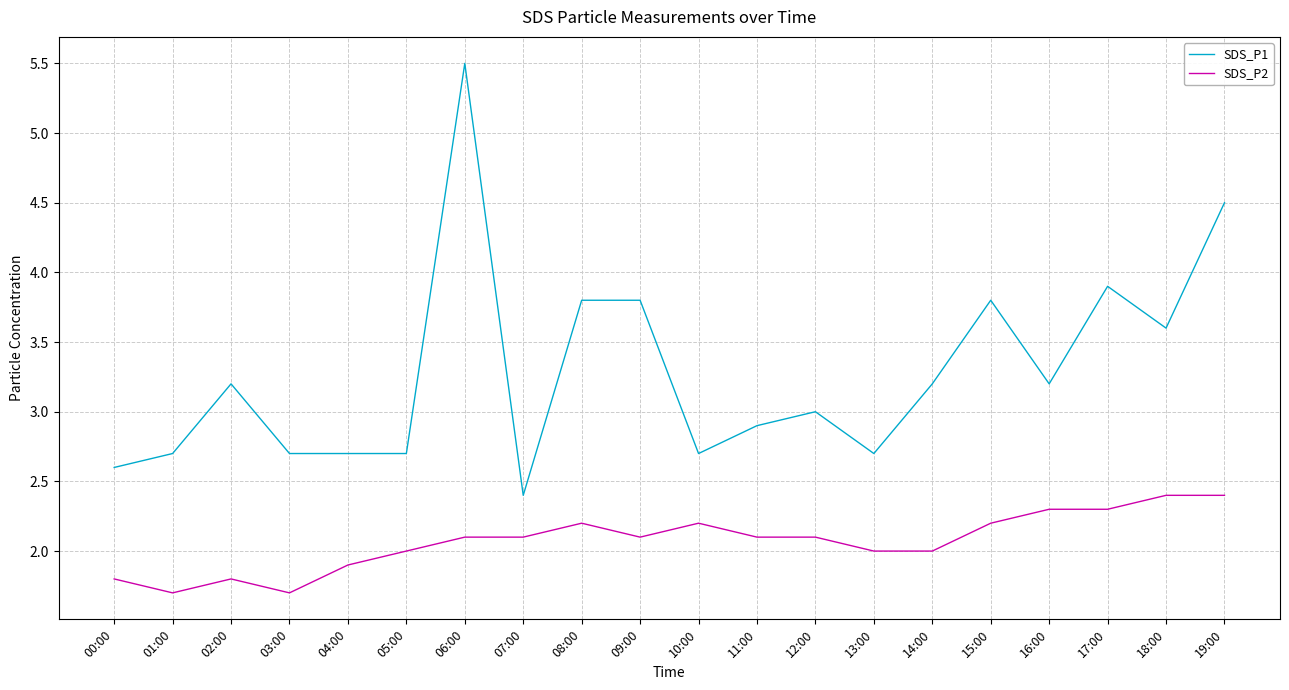

Which series has the largest total across all categories?

SDS_P1